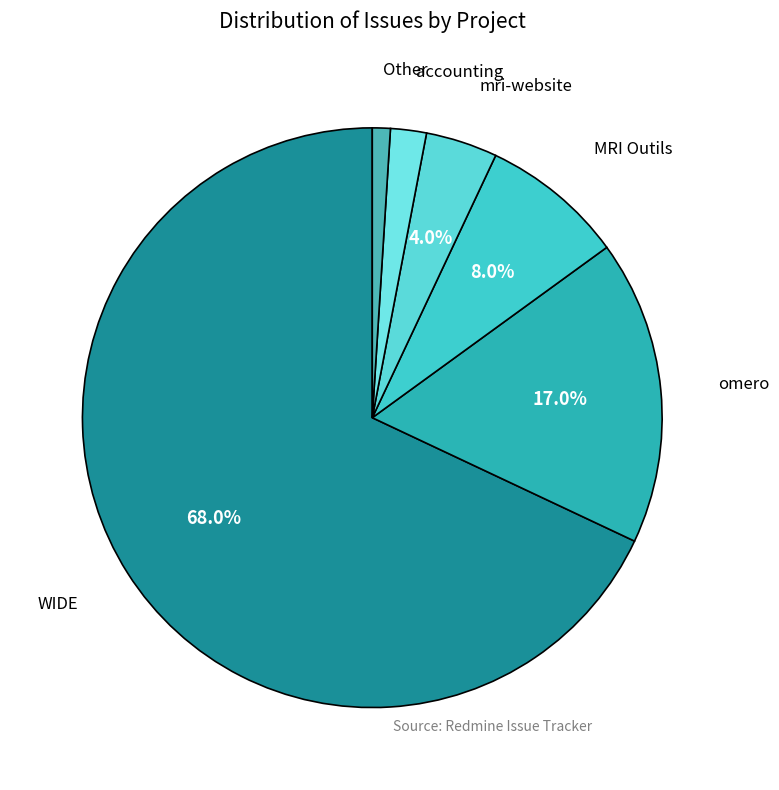

Is accounting the majority of the pie?

No